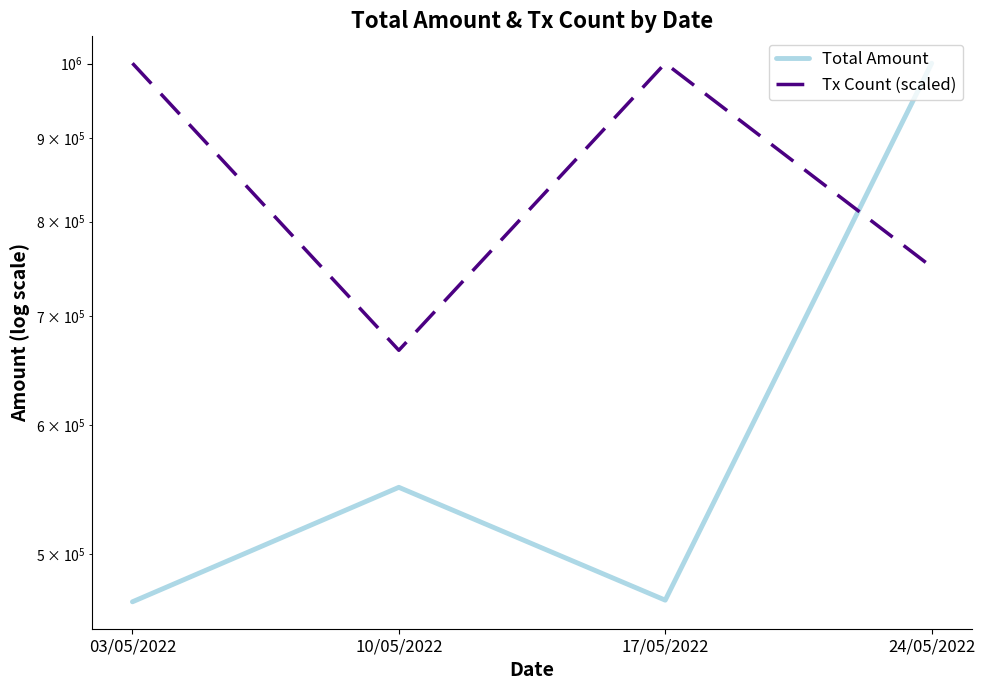

What is the highest value of the Tx Count (scaled) series?

1000546.1